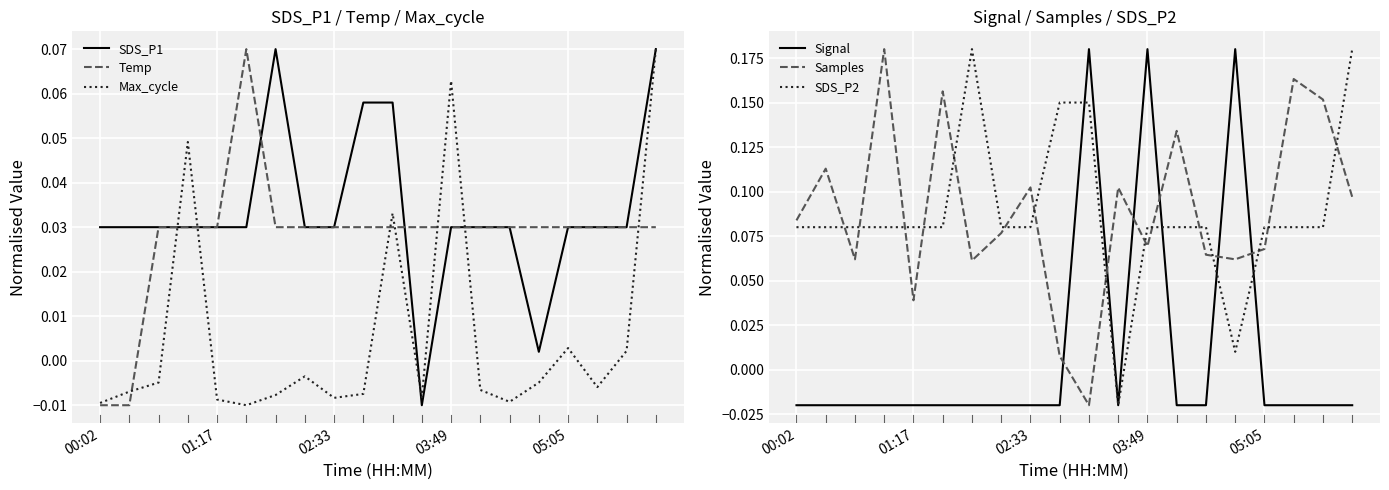

What is the maximum value for SDS_P2?

0.2